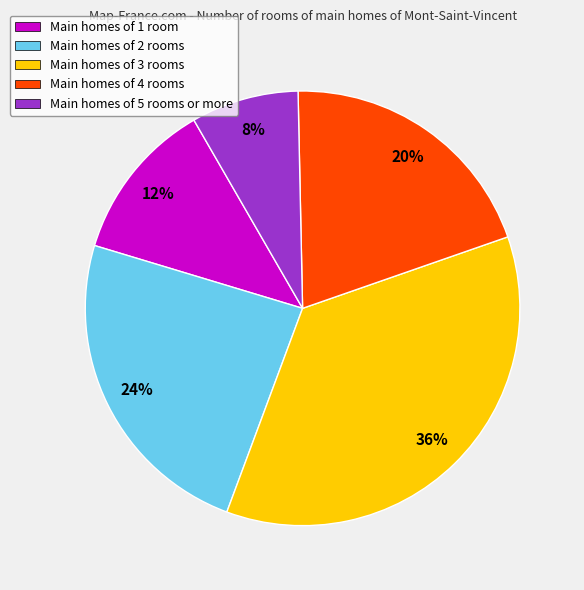

Rank the categories by value from lowest to highest.

Main homes of 5 rooms or more, Main homes of 1 room, Main homes of 4 rooms, Main homes of 2 rooms, Main homes of 3 rooms